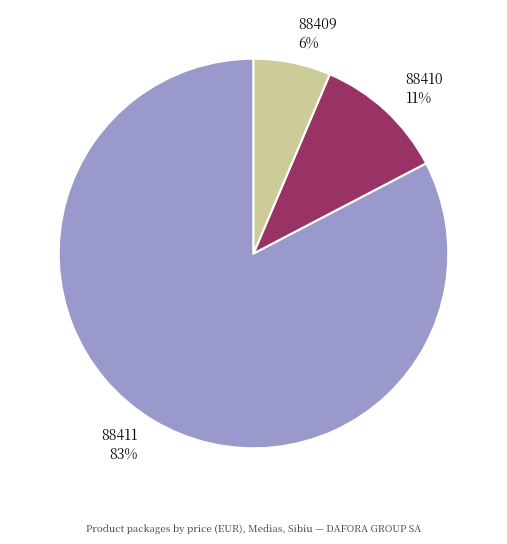

Is there a majority slice in this chart?

Yes